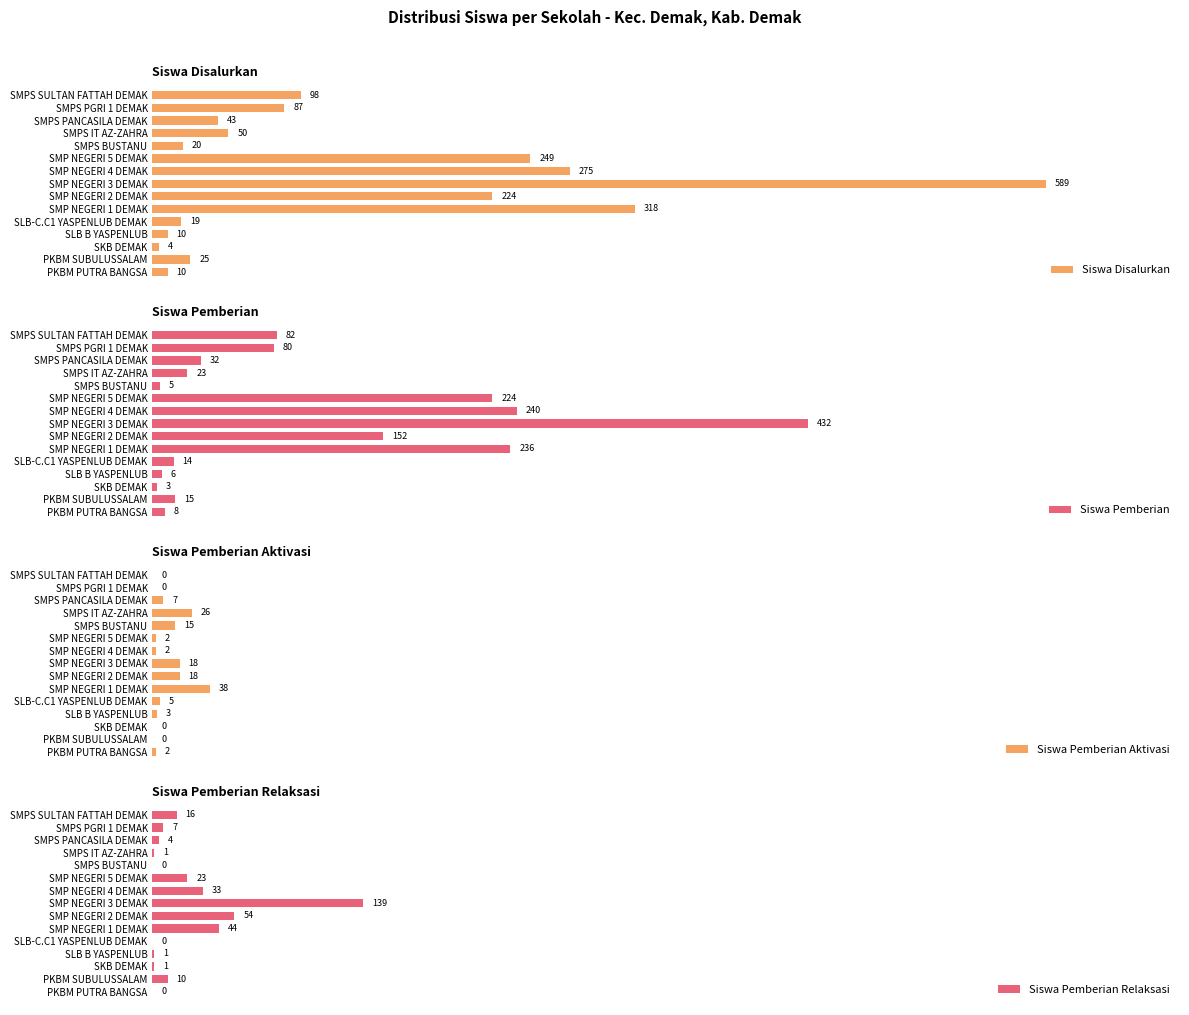

How many series are shown in this chart?

4